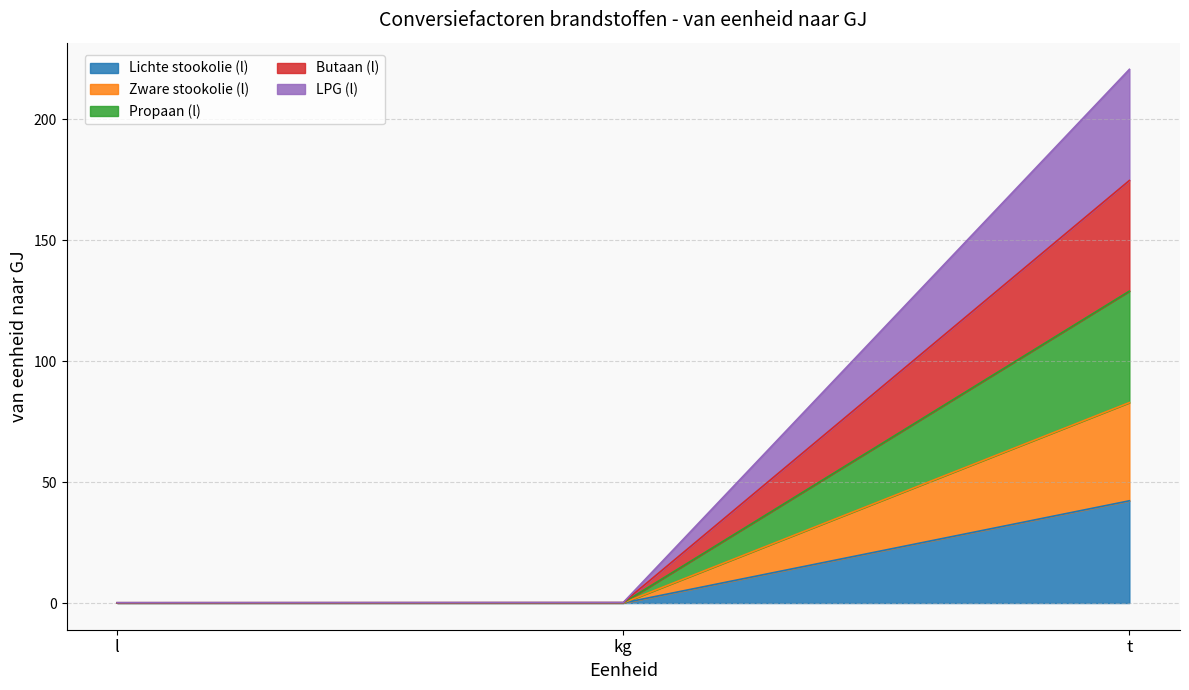

Which category has the highest value in the Lichte stookolie (l) series?

t